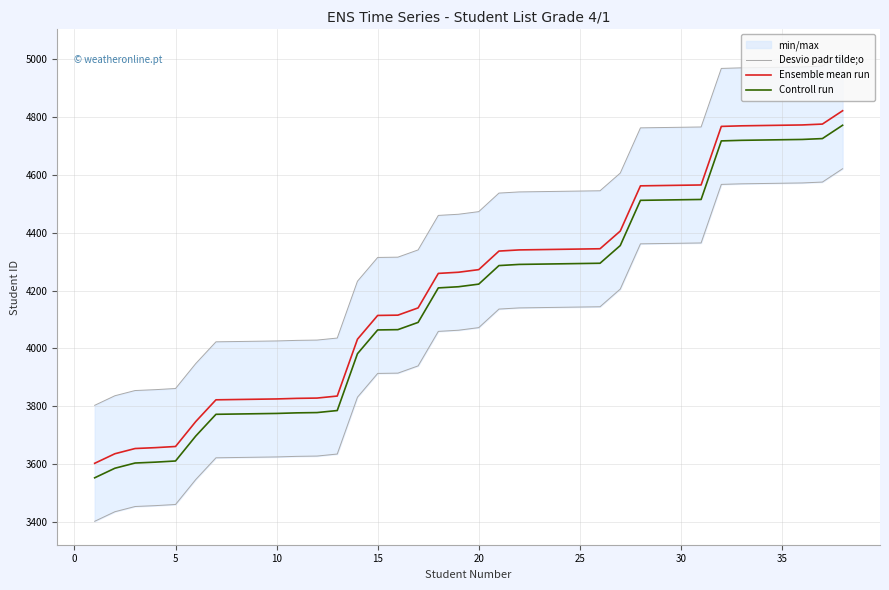

True or false: Controll run and Ensemble mean run cross at least once.

False